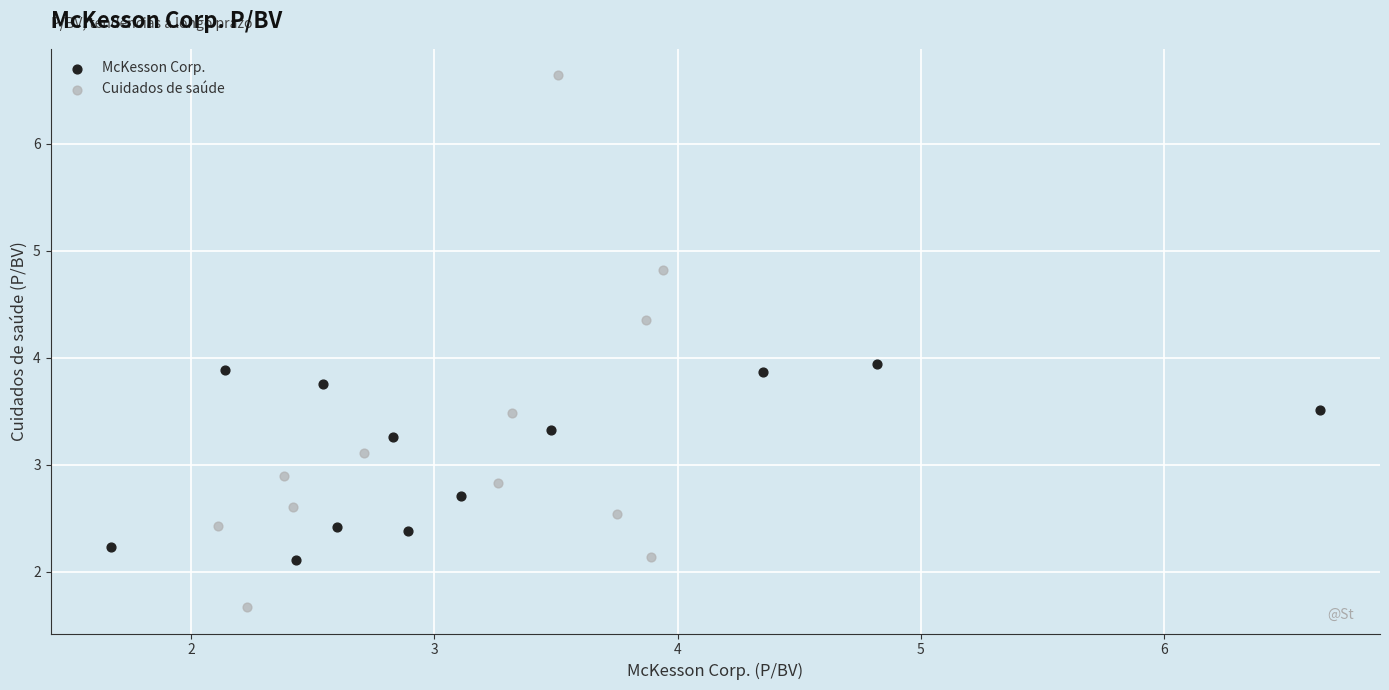

Which series reaches the minimum Y coordinate?

Cuidados de saúde